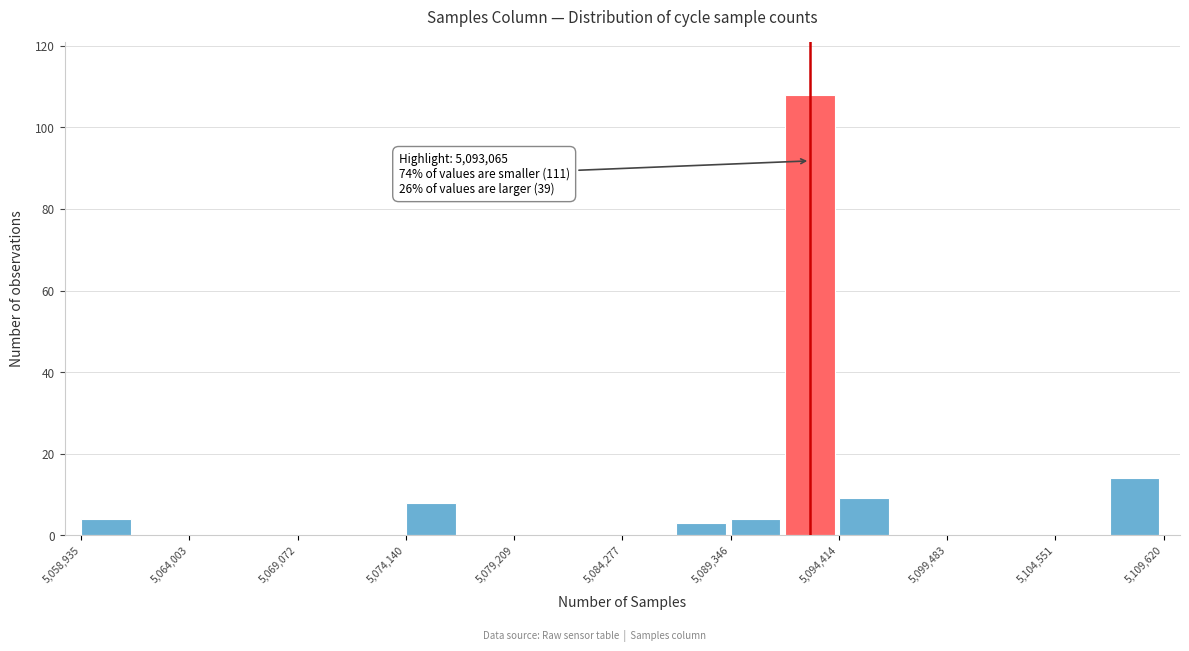

Around what value on the x-axis is the tallest bar? Give the approximate position of its centre, as read against the axis.

5093000